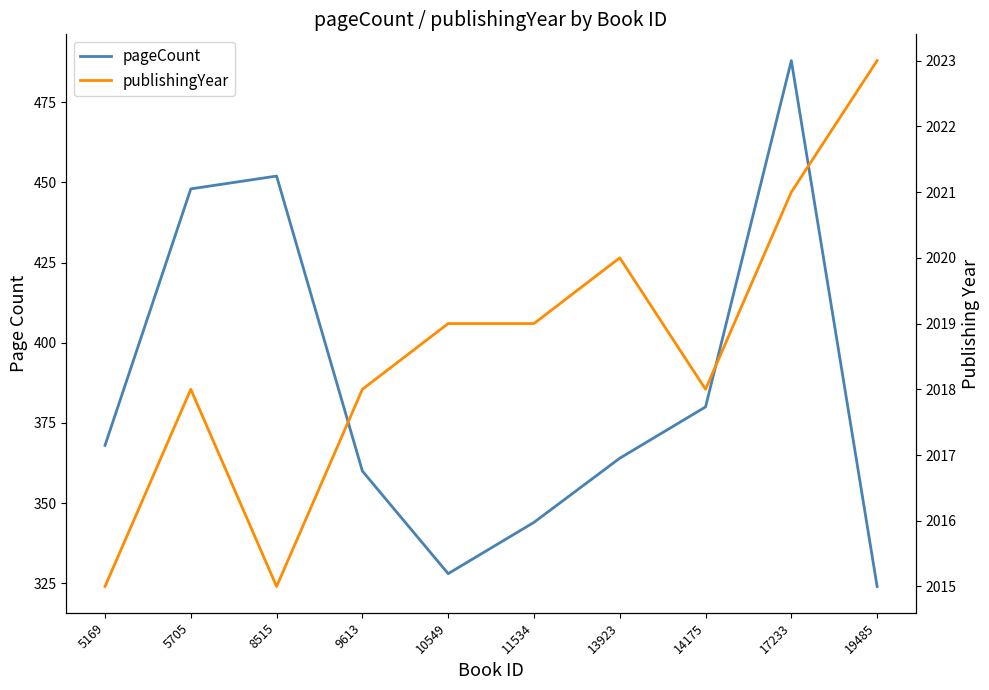

What is the total value across all series at 5705?

2466